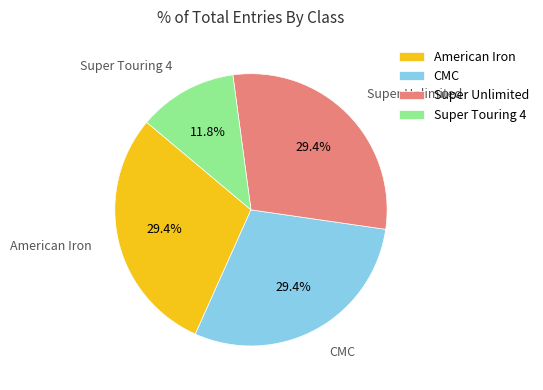

What percentage is NOT represented by American Iron?

70.6%